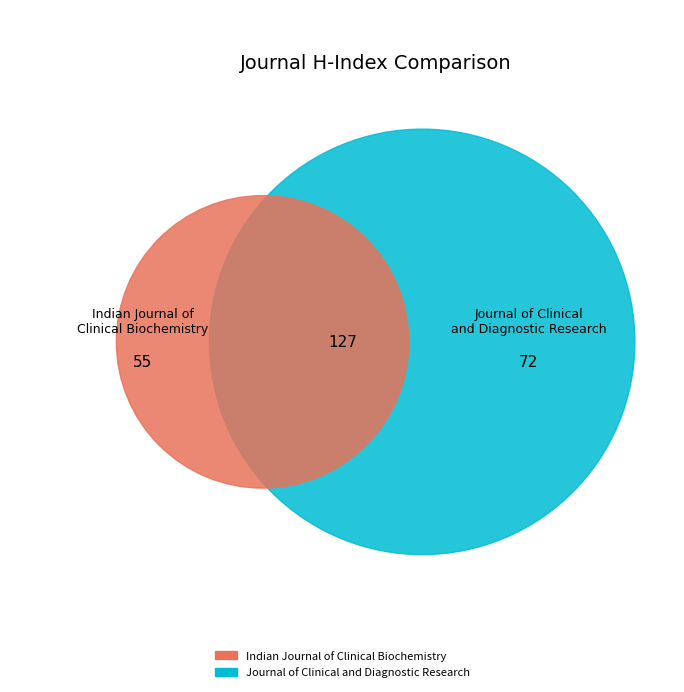

Between Journal of Clinical and Diagnostic Research and Indian Journal of Clinical Biochemistry, which is larger?

Journal of Clinical and Diagnostic Research